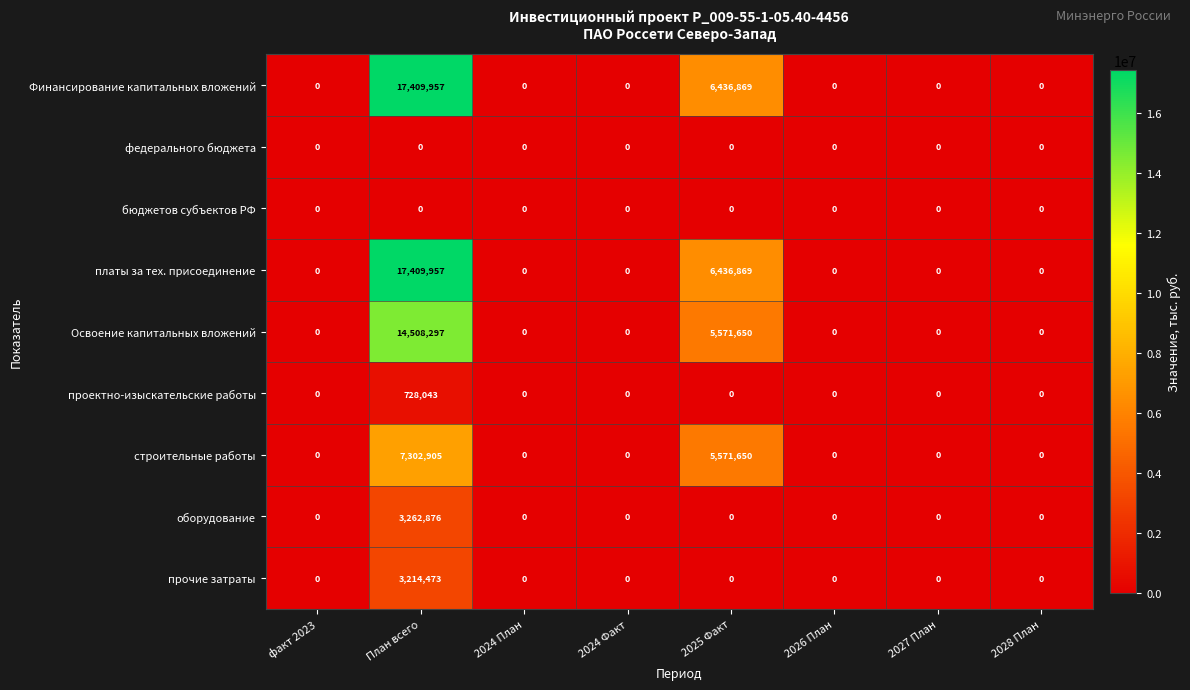

Which category has the highest value in the строительные работы series?

План всего